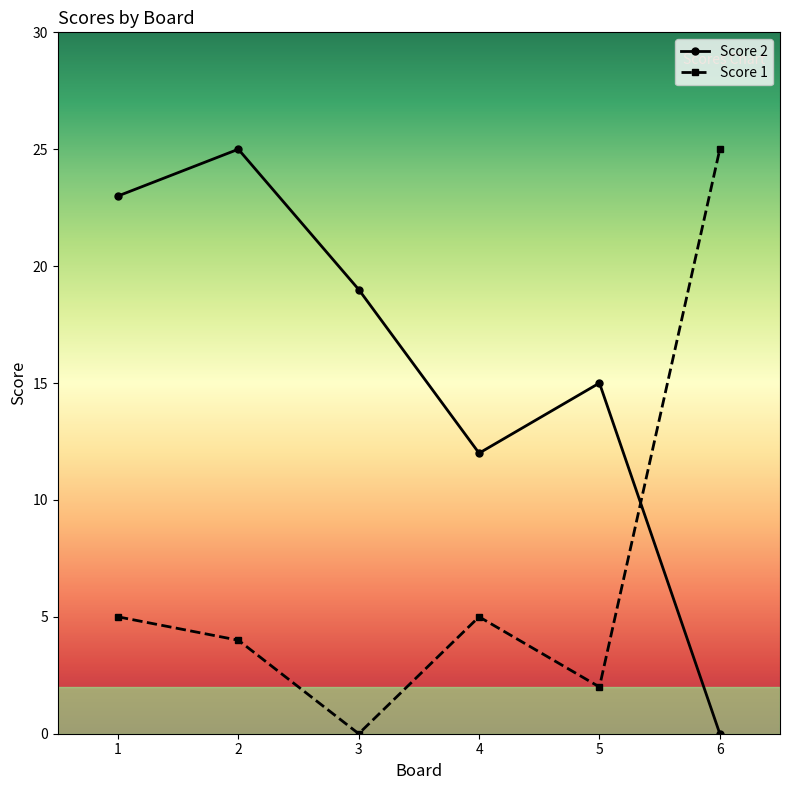

Is the value of Score 2 at 5 greater than the value of Score 1 at 2?

Yes